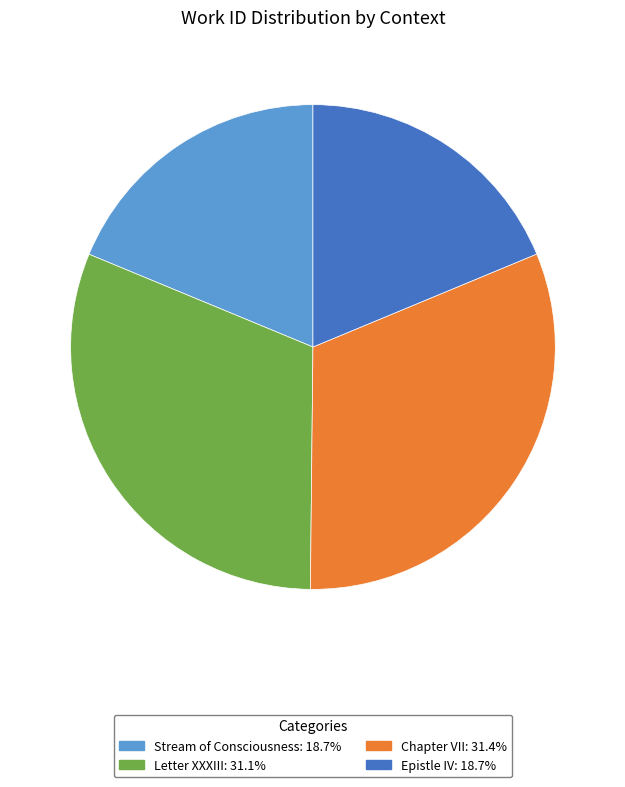

What is the ratio of the value at Stream of Consciousness to the value at Chapter VII?

0.6